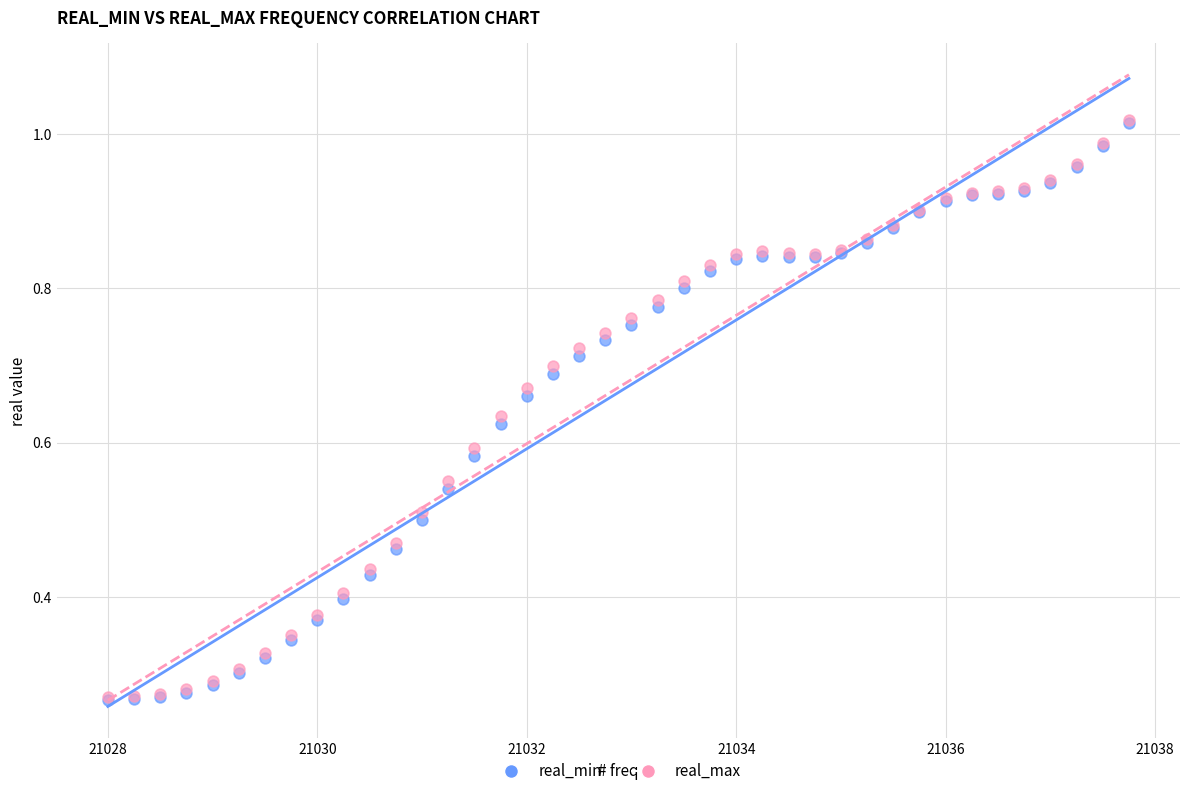

What are all the series names shown in the legend?

real_min, real_max